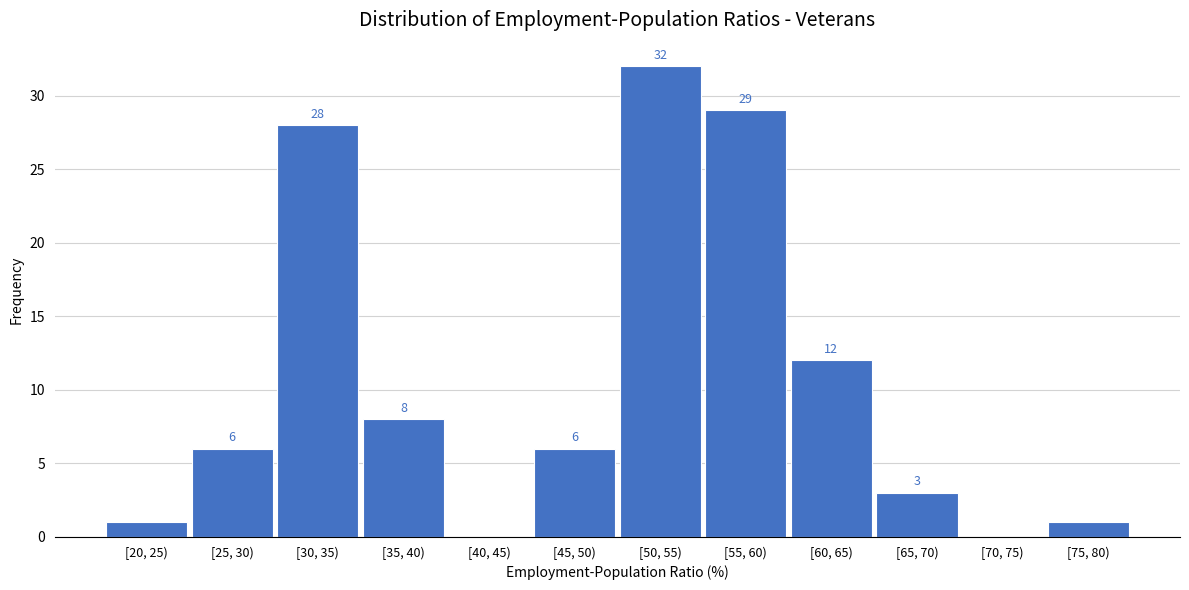

Reading left to right, list all the values displayed in this chart.

[20, 25)=1	[25, 30)=6	[30, 35)=28	[35, 40)=8	[40, 45)=0	[45, 50)=6	[50, 55)=32	[55, 60)=29	[60, 65)=12	[65, 70)=3	[70, 75)=0	[75, 80)=1